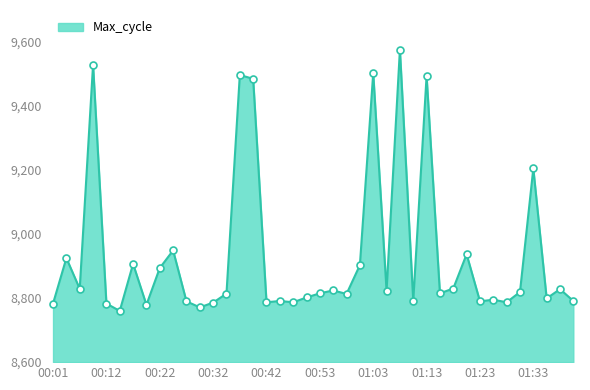

What is the maximum value shown in the chart?

9576